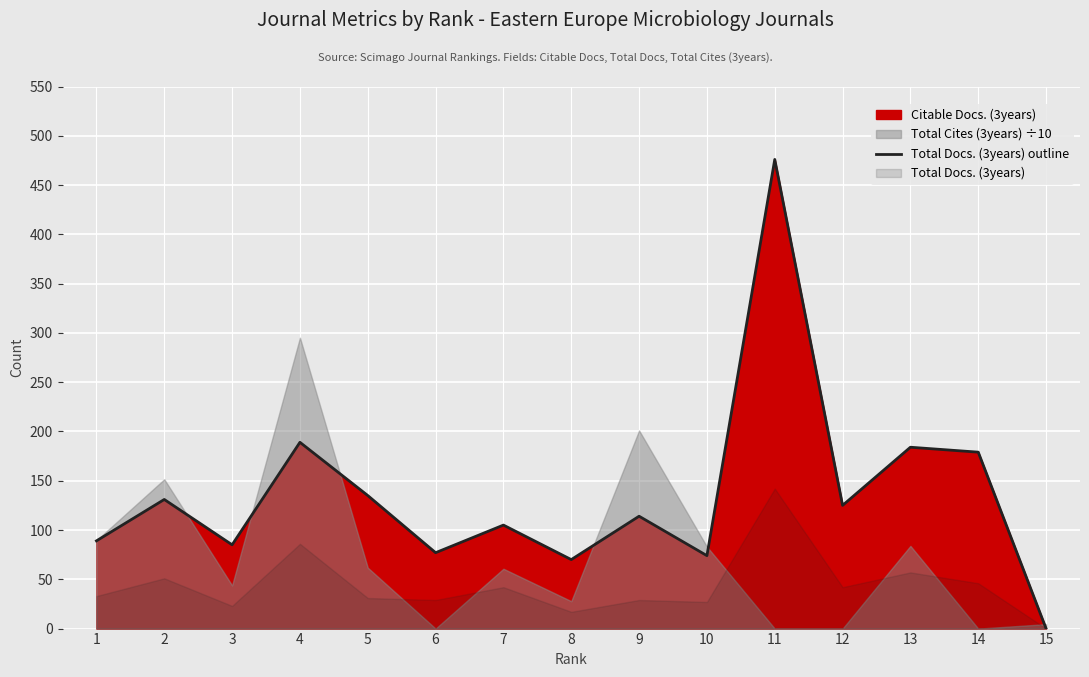

Rank the categories by value from lowest to highest.

15, 8, 10, 6, 3, 1, 7, 9, 12, 2, 5, 14, 13, 4, 11